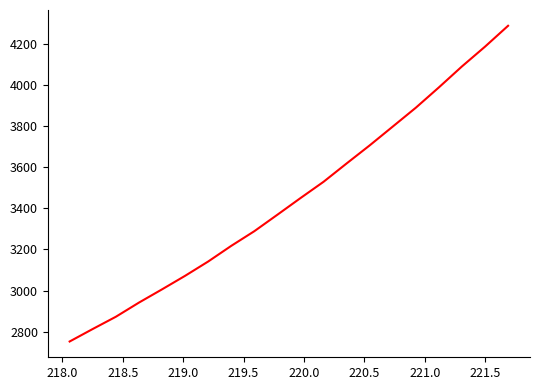

What is the maximum value shown in the chart?

4286.4